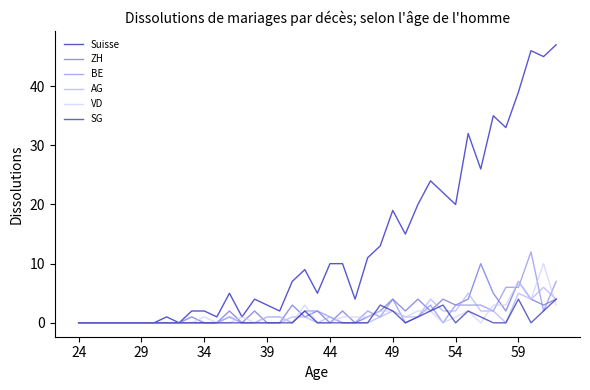

True or false: AG has more than 2 points higher than both neighbors.

True